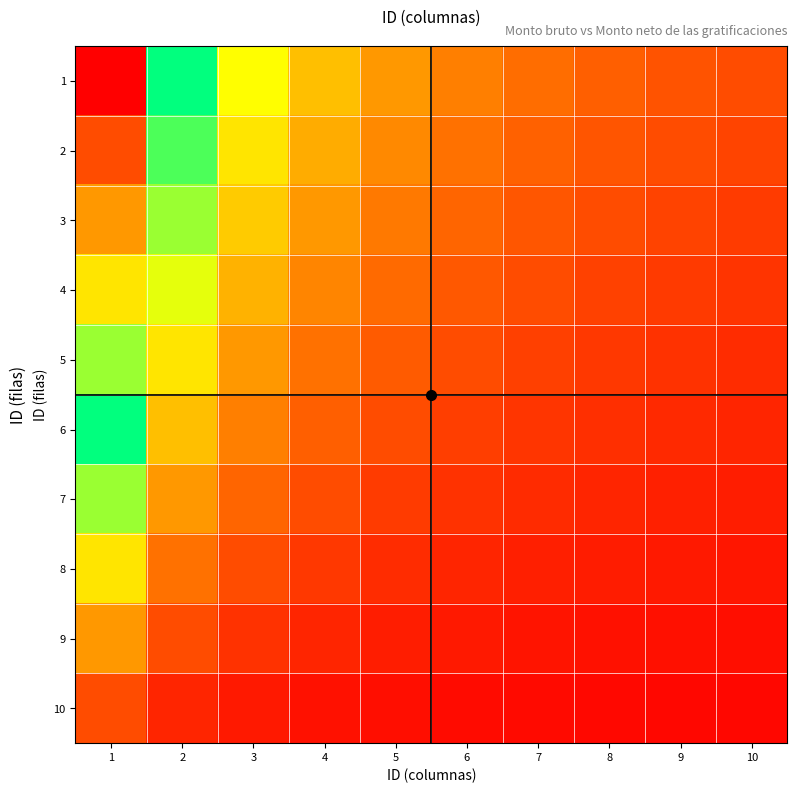

What is the difference between the highest and lowest values at 1?

9.0